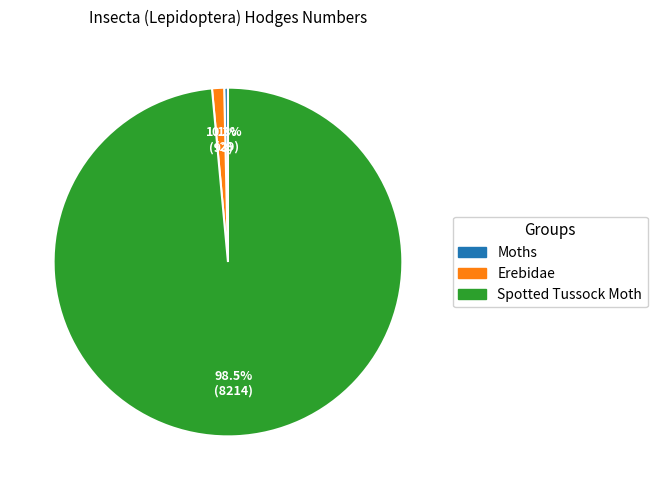

Which has a higher value, Moths or Spotted Tussock Moth?

Spotted Tussock Moth